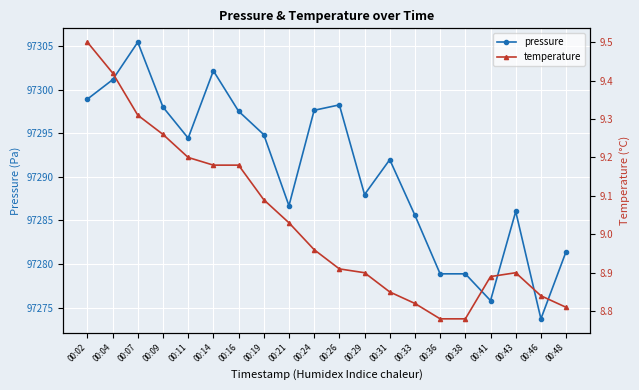

What is the value of the pressure point at the 14th from the left?

97285.6